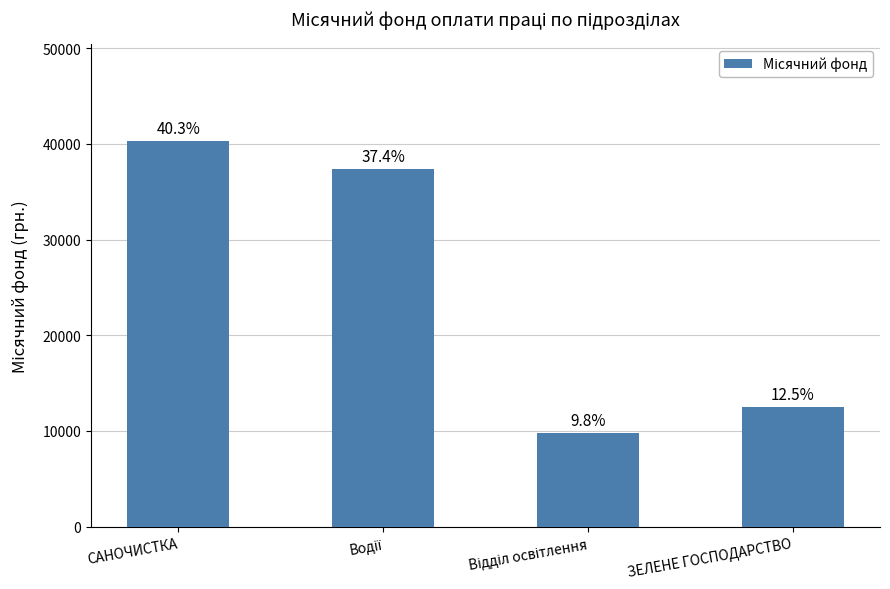

How many bars are there in total?

4